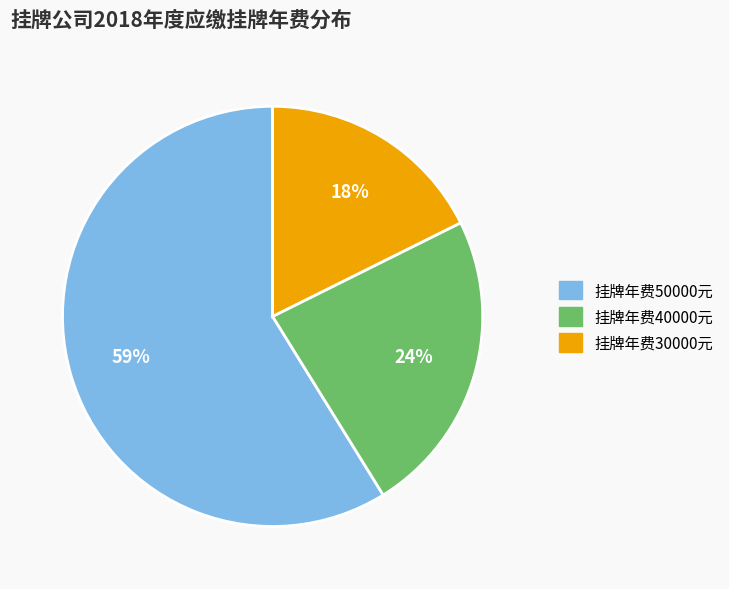

To the nearest percent, what is the average slice percentage?

33%